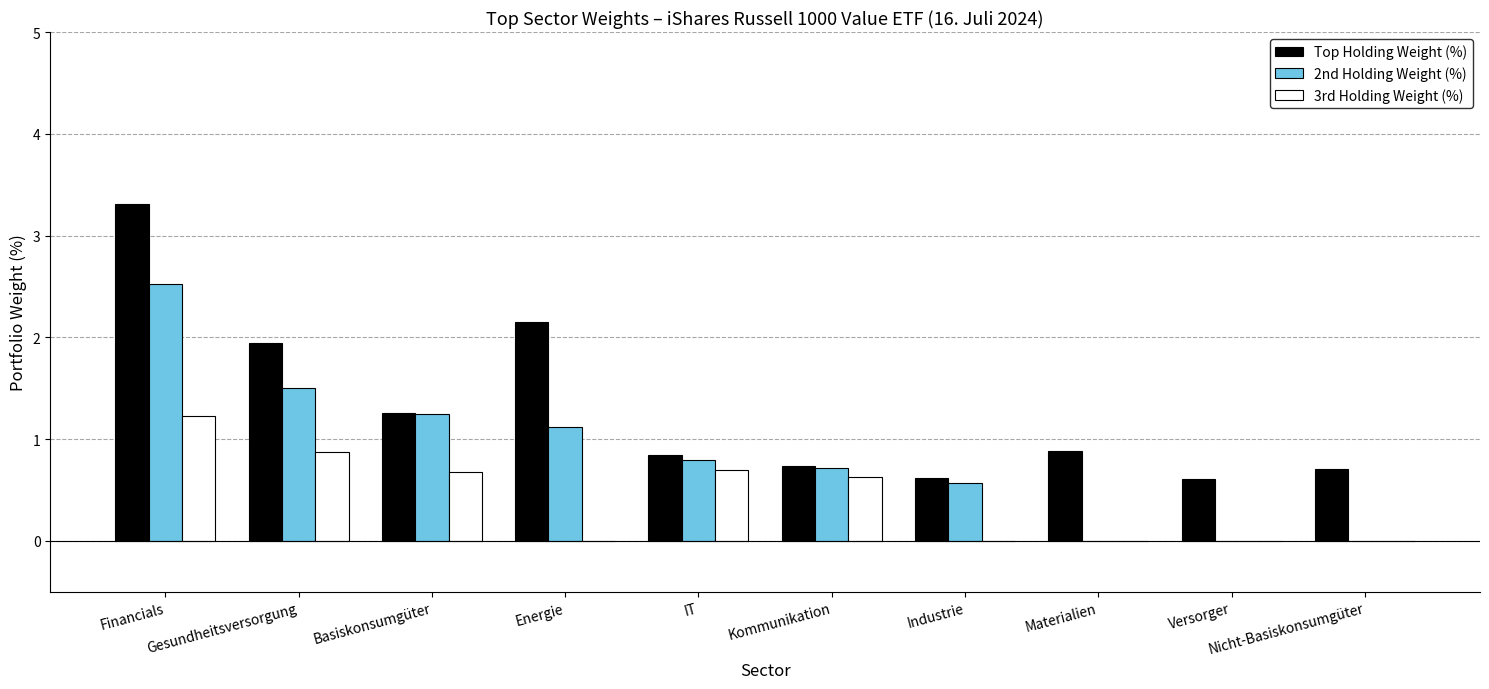

Is it true that Top Holding Weight (%) equals 0.5 at Energie?

False